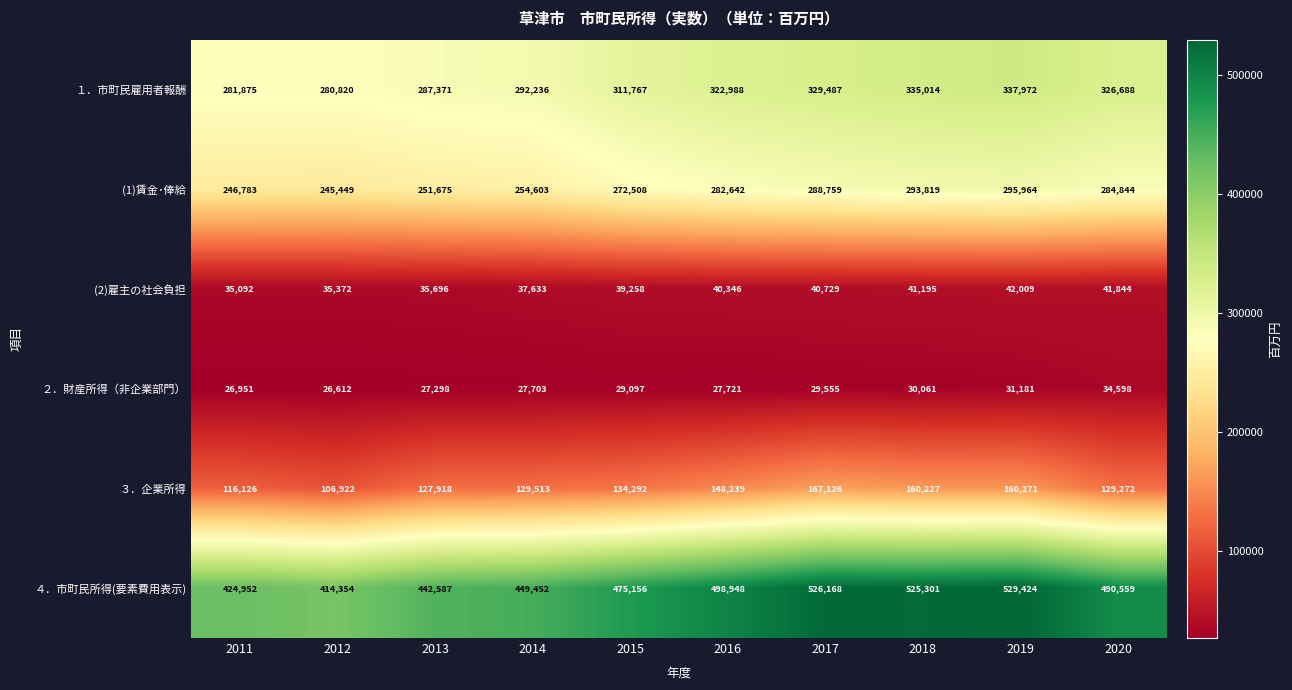

At how many categories does at least one series exceed 133477?

10